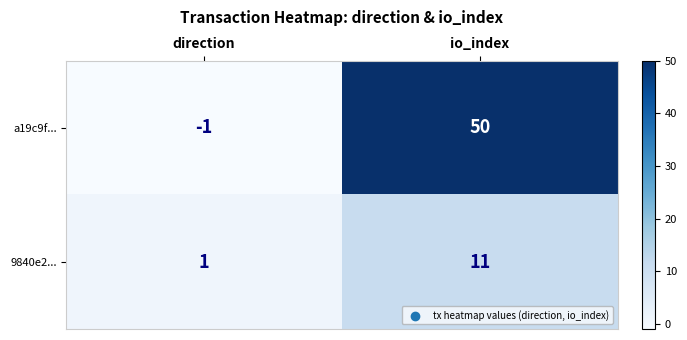

Which series has the largest range (max minus min)?

a19c9f...